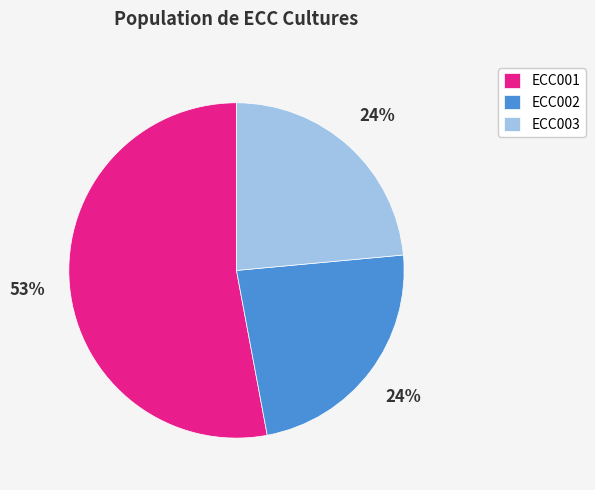

Do ECC001 and ECC002 together represent more than half of the pie?

Yes